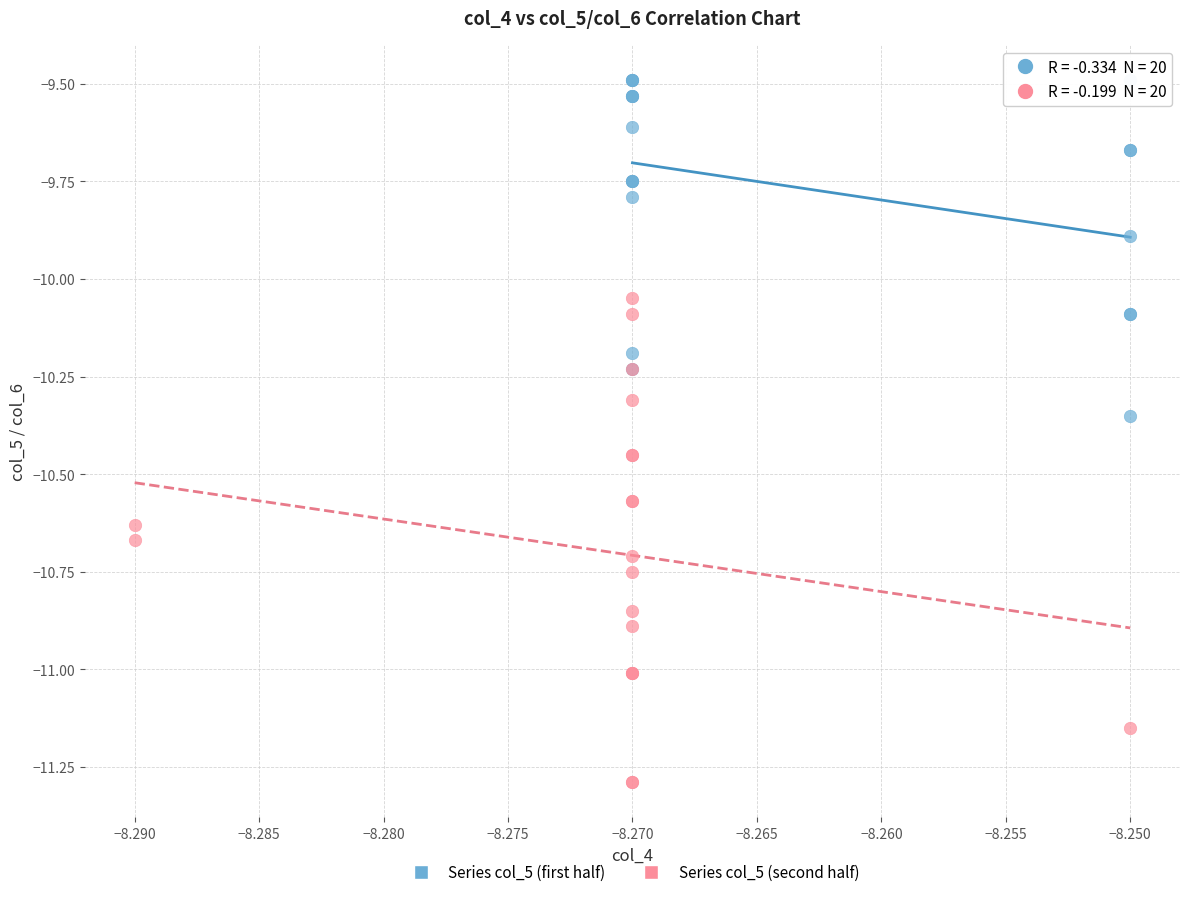

Which series reaches the maximum Y coordinate?

Series col_5 (first half)